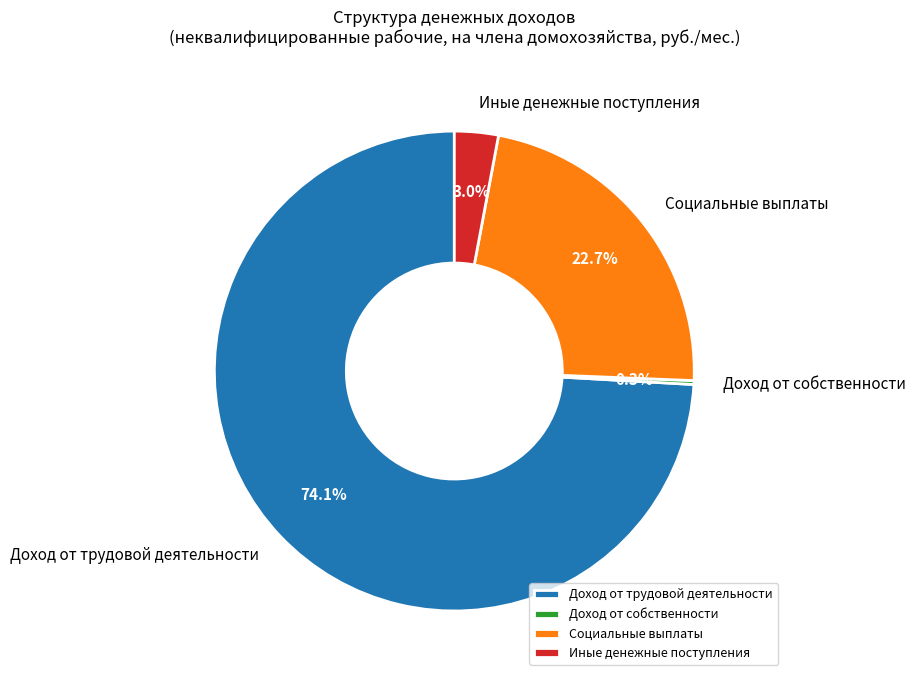

Approximately how many times larger is the value at Доход от трудовой деятельности compared to Социальные выплаты?

3.3